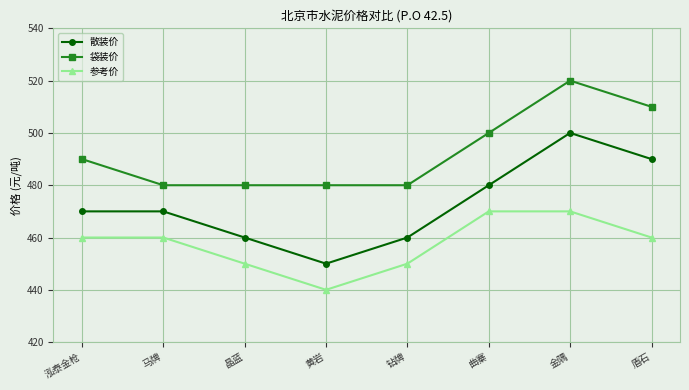

What is the label of the 1st point from the right?

盾石